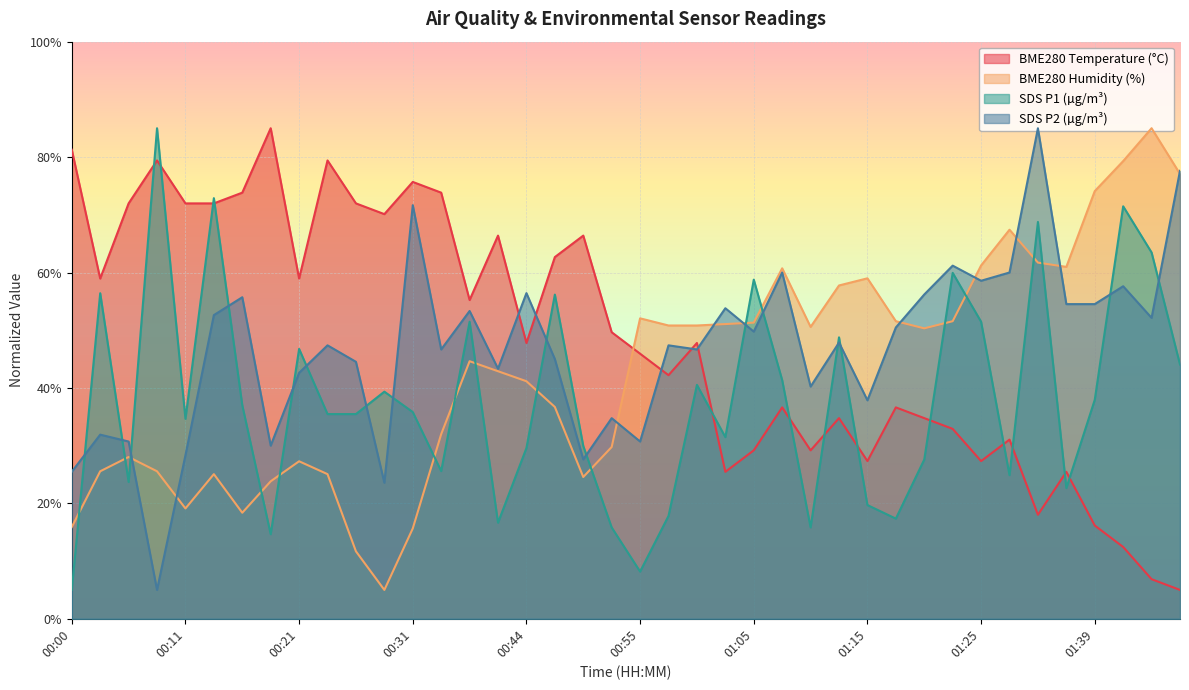

True or false: SDS_P1 and SDS_P2 intersect in this chart.

True